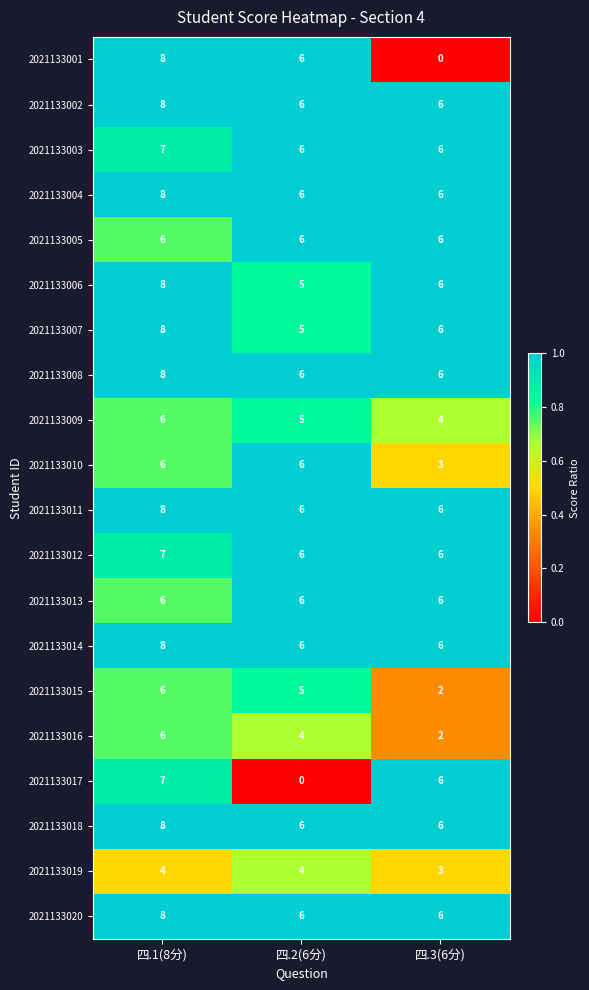

How many 2021133008 values are between 6 and 8?

3